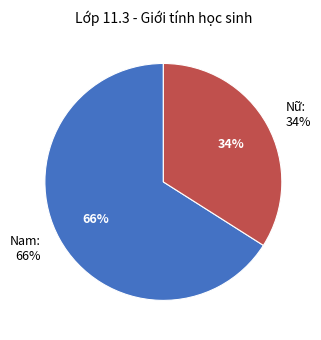

What percentage is the Nam slice, to the nearest percent?

66%